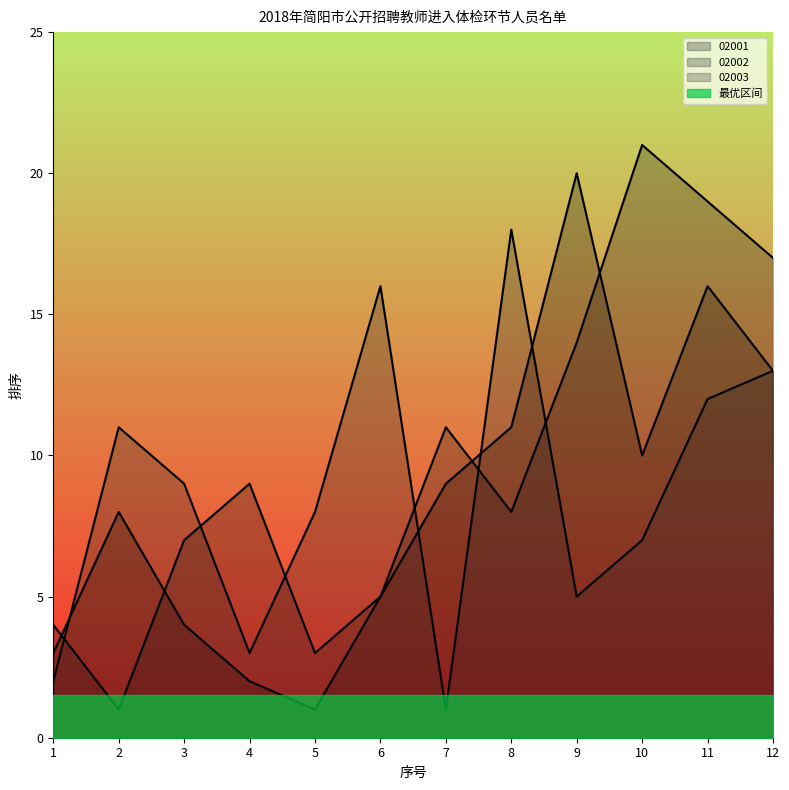

Reading left to right, what are all the values shown in this chart?

02001: 1=3	2=8	3=4	4=2	5=1	6=5	7=9	8=11	9=20	10=10	11=16	12=13
02002: 1=4	2=1	3=7	4=9	5=3	6=5	7=11	8=8	9=14	10=21	11=19	12=17
02003: 1=2	2=11	3=9	4=3	5=8	6=16	7=1	8=18	9=5	10=7	11=12	12=13